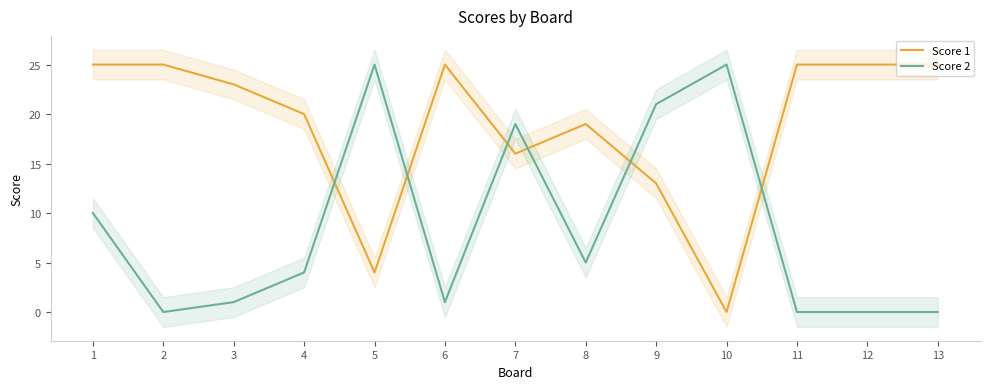

What is the sum of all Score 1 values?

245